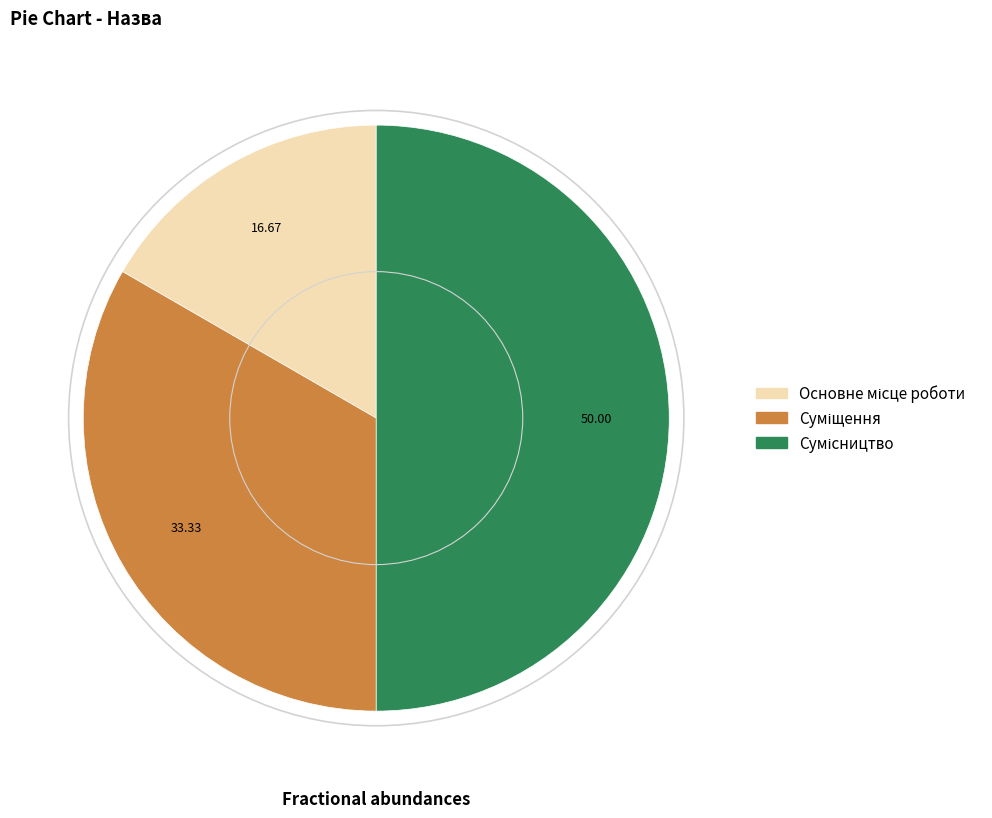

How many slices are in this pie chart?

3